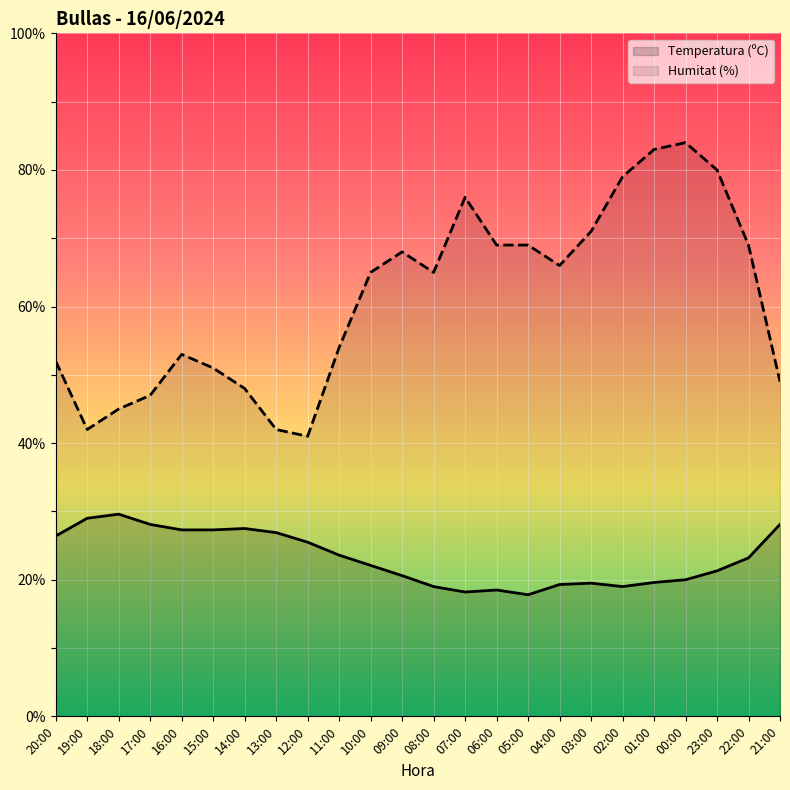

How many data points does each series have?

24